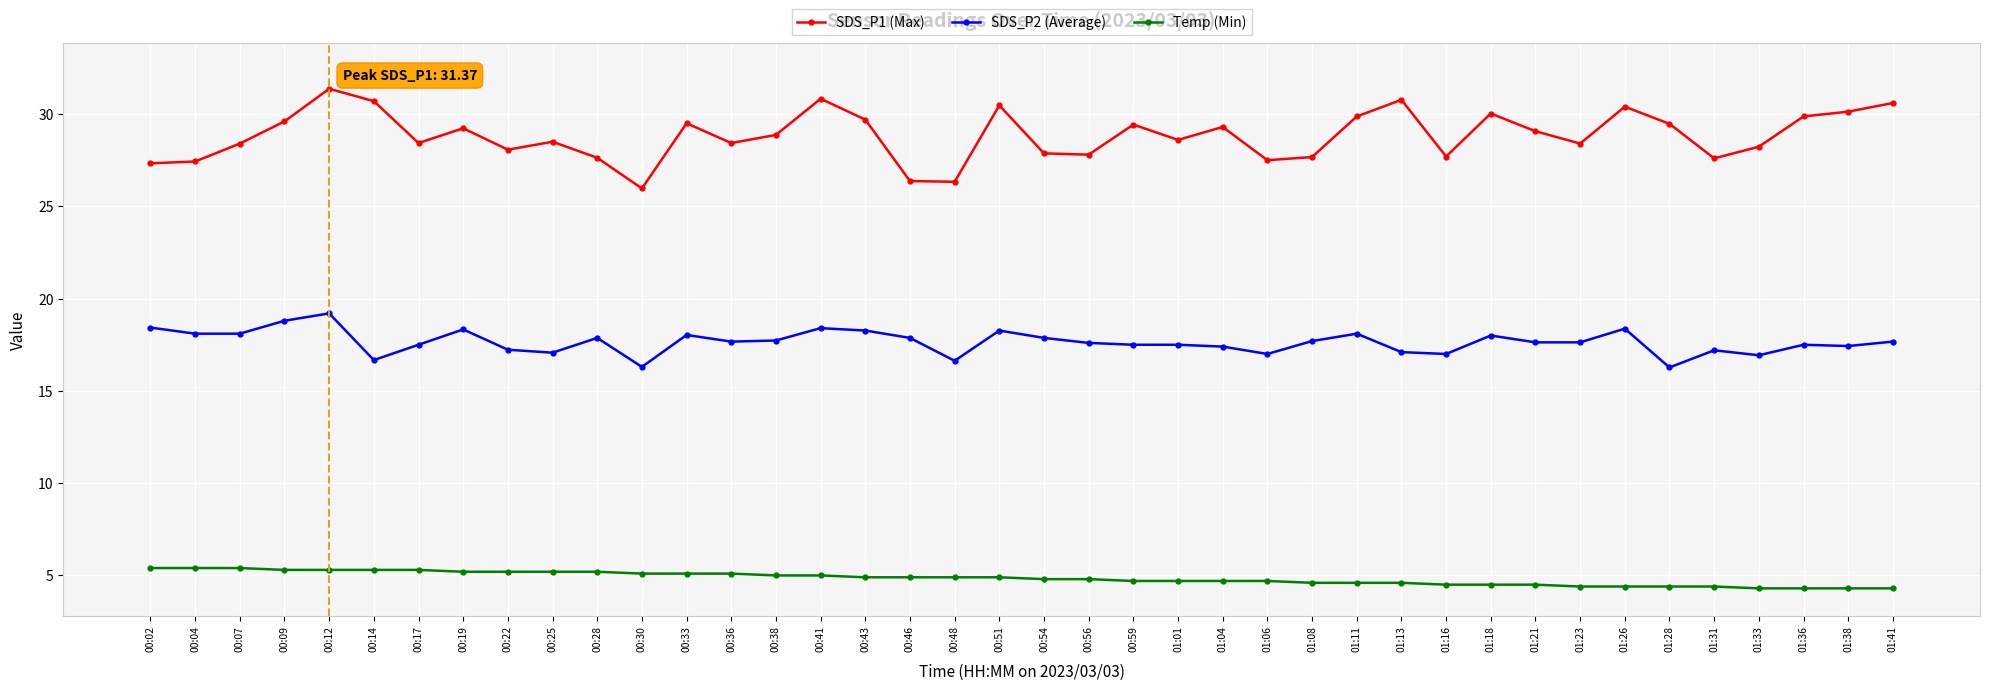

What is the total value across all series at 00:36?

51.2